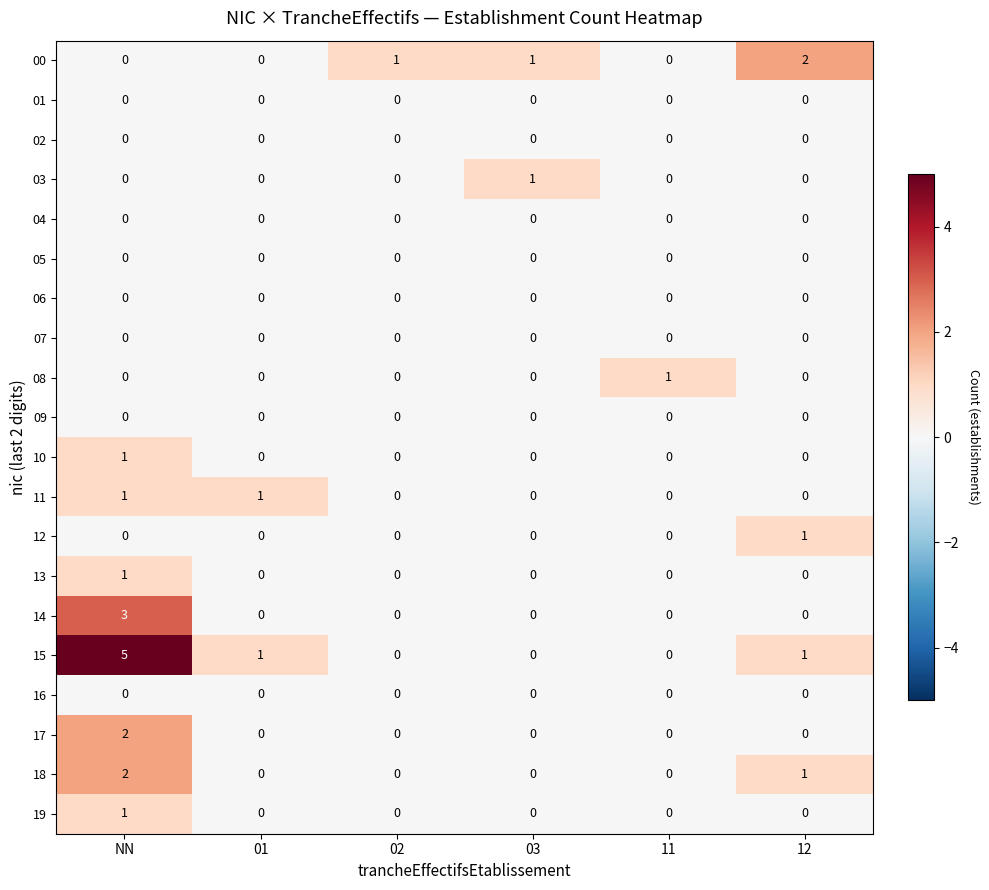

Is it true that 08 equals 0 at 12?

True